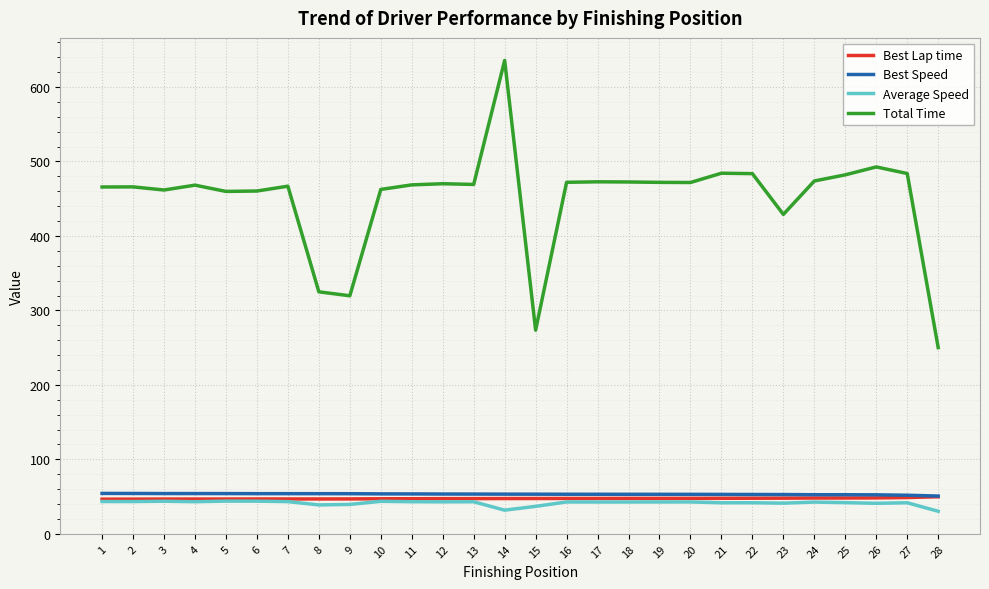

True or false: Best Speed and Total Time intersect in this chart.

False